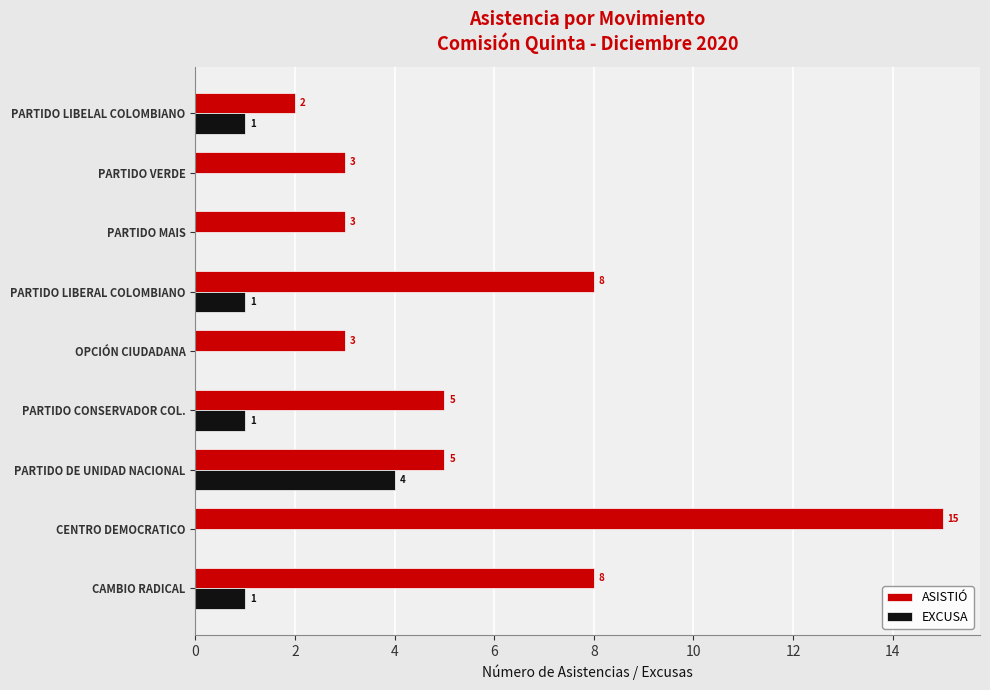

Is it true that ASISTIÓ equals 1 at PARTIDO VERDE?

False